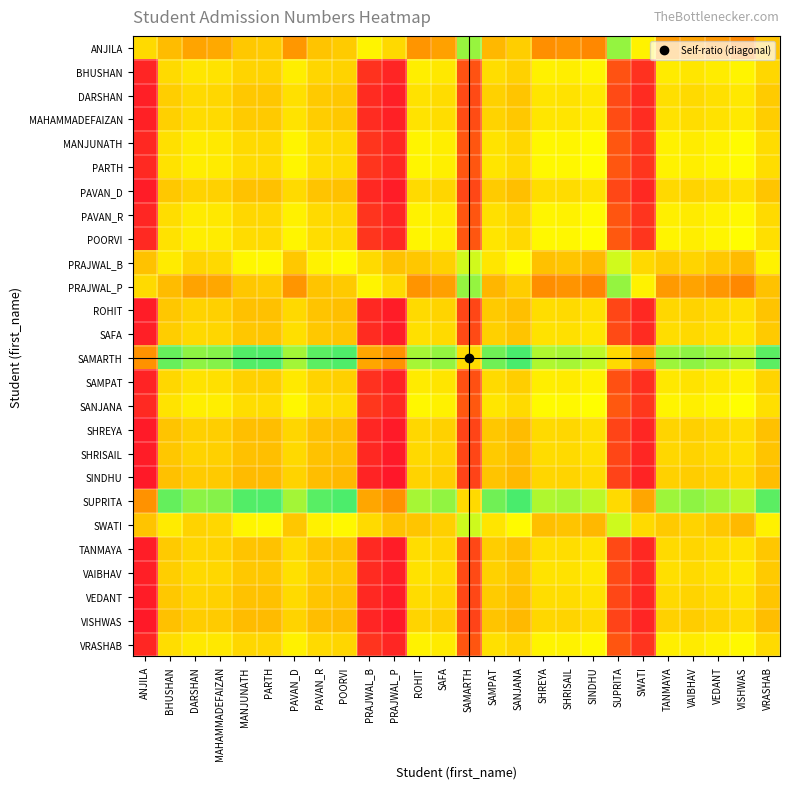

Reading left to right, what are all the values shown in this chart?

ANJILA: ANJILA=1.0	BHUSHAN=2.0	DARSHAN=2.0	MAHAMMADEFAIZAN=2.0	MANJUNATH=1.9	PARTH=1.9	PAVAN_D=2.1	PAVAN_R=2.0	POORVI=1.9	PRAJWAL_B=1.1	PRAJWAL_P=1.0	ROHIT=2.1	SAFA=2.1	SAMARTH=1.2	SAMPAT=2.0	SANJANA=1.9	SHREYA=2.1	SHRISAIL=2.1	SINDHU=2.1	SUPRITA=1.2	SWATI=1.1	TANMAYA=2.1	VAIBHAV=2.0	VEDANT=2.1	VISHWAS=2.1	VRASHAB=2.0
BHUSHAN: ANJILA=0.5	BHUSHAN=1.0	DARSHAN=1.0	MAHAMMADEFAIZAN=1.0	MANJUNATH=1.0	PARTH=1.0	PAVAN_D=1.1	PAVAN_R=1.0	POORVI=1.0	PRAJWAL_B=0.5	PRAJWAL_P=0.5	ROHIT=1.1	SAFA=1.0	SAMARTH=0.6	SAMPAT=1.0	SANJANA=1.0	SHREYA=1.1	SHRISAIL=1.1	SINDHU=1.1	SUPRITA=0.6	SWATI=0.5	TANMAYA=1.0	VAIBHAV=1.0	VEDANT=1.1	VISHWAS=1.1	VRASHAB=1.0
DARSHAN: ANJILA=0.5	BHUSHAN=1.0	DARSHAN=1.0	MAHAMMADEFAIZAN=1.0	MANJUNATH=1.0	PARTH=0.9	PAVAN_D=1.0	PAVAN_R=1.0	POORVI=0.9	PRAJWAL_B=0.5	PRAJWAL_P=0.5	ROHIT=1.0	SAFA=1.0	SAMARTH=0.6	SAMPAT=1.0	SANJANA=0.9	SHREYA=1.0	SHRISAIL=1.0	SINDHU=1.0	SUPRITA=0.6	SWATI=0.5	TANMAYA=1.0	VAIBHAV=1.0	VEDANT=1.0	VISHWAS=1.0	VRASHAB=1.0
MAHAMMADEFAIZAN: ANJILA=0.5	BHUSHAN=1.0	DARSHAN=1.0	MAHAMMADEFAIZAN=1.0	MANJUNATH=1.0	PARTH=1.0	PAVAN_D=1.0	PAVAN_R=1.0	POORVI=1.0	PRAJWAL_B=0.5	PRAJWAL_P=0.5	ROHIT=1.0	SAFA=1.0	SAMARTH=0.6	SAMPAT=1.0	SANJANA=1.0	SHREYA=1.0	SHRISAIL=1.0	SINDHU=1.0	SUPRITA=0.6	SWATI=0.5	TANMAYA=1.0	VAIBHAV=1.0	VEDANT=1.0	VISHWAS=1.0	VRASHAB=1.0
MANJUNATH: ANJILA=0.5	BHUSHAN=1.0	DARSHAN=1.1	MAHAMMADEFAIZAN=1.0	MANJUNATH=1.0	PARTH=1.0	PAVAN_D=1.1	PAVAN_R=1.0	POORVI=1.0	PRAJWAL_B=0.5	PRAJWAL_P=0.5	ROHIT=1.1	SAFA=1.1	SAMARTH=0.6	SAMPAT=1.0	SANJANA=1.0	SHREYA=1.1	SHRISAIL=1.1	SINDHU=1.1	SUPRITA=0.6	SWATI=0.5	TANMAYA=1.1	VAIBHAV=1.1	VEDANT=1.1	VISHWAS=1.1	VRASHAB=1.0
PARTH: ANJILA=0.5	BHUSHAN=1.0	DARSHAN=1.1	MAHAMMADEFAIZAN=1.0	MANJUNATH=1.0	PARTH=1.0	PAVAN_D=1.1	PAVAN_R=1.0	POORVI=1.0	PRAJWAL_B=0.6	PRAJWAL_P=0.5	ROHIT=1.1	SAFA=1.1	SAMARTH=0.6	SAMPAT=1.0	SANJANA=1.0	SHREYA=1.1	SHRISAIL=1.1	SINDHU=1.1	SUPRITA=0.6	SWATI=0.5	TANMAYA=1.1	VAIBHAV=1.1	VEDANT=1.1	VISHWAS=1.1	VRASHAB=1.0
PAVAN_D: ANJILA=0.5	BHUSHAN=1.0	DARSHAN=1.0	MAHAMMADEFAIZAN=1.0	MANJUNATH=0.9	PARTH=0.9	PAVAN_D=1.0	PAVAN_R=0.9	POORVI=0.9	PRAJWAL_B=0.5	PRAJWAL_P=0.5	ROHIT=1.0	SAFA=1.0	SAMARTH=0.6	SAMPAT=1.0	SANJANA=0.9	SHREYA=1.0	SHRISAIL=1.0	SINDHU=1.0	SUPRITA=0.6	SWATI=0.5	TANMAYA=1.0	VAIBHAV=1.0	VEDANT=1.0	VISHWAS=1.0	VRASHAB=0.9
PAVAN_R: ANJILA=0.5	BHUSHAN=1.0	DARSHAN=1.0	MAHAMMADEFAIZAN=1.0	MANJUNATH=1.0	PARTH=1.0	PAVAN_D=1.1	PAVAN_R=1.0	POORVI=1.0	PRAJWAL_B=0.5	PRAJWAL_P=0.5	ROHIT=1.1	SAFA=1.0	SAMARTH=0.6	SAMPAT=1.0	SANJANA=1.0	SHREYA=1.1	SHRISAIL=1.1	SINDHU=1.1	SUPRITA=0.6	SWATI=0.5	TANMAYA=1.1	VAIBHAV=1.0	VEDANT=1.1	VISHWAS=1.1	VRASHAB=1.0
POORVI: ANJILA=0.5	BHUSHAN=1.0	DARSHAN=1.1	MAHAMMADEFAIZAN=1.0	MANJUNATH=1.0	PARTH=1.0	PAVAN_D=1.1	PAVAN_R=1.0	POORVI=1.0	PRAJWAL_B=0.6	PRAJWAL_P=0.5	ROHIT=1.1	SAFA=1.1	SAMARTH=0.6	SAMPAT=1.0	SANJANA=1.0	SHREYA=1.1	SHRISAIL=1.1	SINDHU=1.1	SUPRITA=0.6	SWATI=0.6	TANMAYA=1.1	VAIBHAV=1.1	VEDANT=1.1	VISHWAS=1.1	VRASHAB=1.0
PRAJWAL_B: ANJILA=0.9	BHUSHAN=1.9	DARSHAN=1.9	MAHAMMADEFAIZAN=1.9	MANJUNATH=1.8	PARTH=1.8	PAVAN_D=1.9	PAVAN_R=1.8	POORVI=1.8	PRAJWAL_B=1.0	PRAJWAL_P=0.9	ROHIT=2.0	SAFA=1.9	SAMARTH=1.2	SAMPAT=1.9	SANJANA=1.8	SHREYA=2.0	SHRISAIL=2.0	SINDHU=2.0	SUPRITA=1.2	SWATI=1.0	TANMAYA=1.9	VAIBHAV=1.9	VEDANT=1.9	VISHWAS=2.0	VRASHAB=1.8
PRAJWAL_P: ANJILA=1.0	BHUSHAN=2.0	DARSHAN=2.0	MAHAMMADEFAIZAN=2.0	MANJUNATH=2.0	PARTH=1.9	PAVAN_D=2.1	PAVAN_R=2.0	POORVI=1.9	PRAJWAL_B=1.1	PRAJWAL_P=1.0	ROHIT=2.1	SAFA=2.1	SAMARTH=1.2	SAMPAT=2.0	SANJANA=1.9	SHREYA=2.1	SHRISAIL=2.1	SINDHU=2.1	SUPRITA=1.2	SWATI=1.1	TANMAYA=2.1	VAIBHAV=2.1	VEDANT=2.1	VISHWAS=2.1	VRASHAB=2.0
ROHIT: ANJILA=0.5	BHUSHAN=0.9	DARSHAN=1.0	MAHAMMADEFAIZAN=1.0	MANJUNATH=0.9	PARTH=0.9	PAVAN_D=1.0	PAVAN_R=0.9	POORVI=0.9	PRAJWAL_B=0.5	PRAJWAL_P=0.5	ROHIT=1.0	SAFA=1.0	SAMARTH=0.6	SAMPAT=1.0	SANJANA=0.9	SHREYA=1.0	SHRISAIL=1.0	SINDHU=1.0	SUPRITA=0.6	SWATI=0.5	TANMAYA=1.0	VAIBHAV=1.0	VEDANT=1.0	VISHWAS=1.0	VRASHAB=0.9
SAFA: ANJILA=0.5	BHUSHAN=1.0	DARSHAN=1.0	MAHAMMADEFAIZAN=1.0	MANJUNATH=0.9	PARTH=0.9	PAVAN_D=1.0	PAVAN_R=1.0	POORVI=0.9	PRAJWAL_B=0.5	PRAJWAL_P=0.5	ROHIT=1.0	SAFA=1.0	SAMARTH=0.6	SAMPAT=1.0	SANJANA=0.9	SHREYA=1.0	SHRISAIL=1.0	SINDHU=1.0	SUPRITA=0.6	SWATI=0.5	TANMAYA=1.0	VAIBHAV=1.0	VEDANT=1.0	VISHWAS=1.0	VRASHAB=1.0
SAMARTH: ANJILA=0.8	BHUSHAN=1.6	DARSHAN=1.6	MAHAMMADEFAIZAN=1.6	MANJUNATH=1.6	PARTH=1.6	PAVAN_D=1.7	PAVAN_R=1.6	POORVI=1.6	PRAJWAL_B=0.9	PRAJWAL_P=0.8	ROHIT=1.7	SAFA=1.7	SAMARTH=1.0	SAMPAT=1.6	SANJANA=1.6	SHREYA=1.7	SHRISAIL=1.7	SINDHU=1.7	SUPRITA=1.0	SWATI=0.9	TANMAYA=1.7	VAIBHAV=1.6	VEDANT=1.7	VISHWAS=1.7	VRASHAB=1.6
SAMPAT: ANJILA=0.5	BHUSHAN=1.0	DARSHAN=1.0	MAHAMMADEFAIZAN=1.0	MANJUNATH=1.0	PARTH=1.0	PAVAN_D=1.0	PAVAN_R=1.0	POORVI=1.0	PRAJWAL_B=0.5	PRAJWAL_P=0.5	ROHIT=1.0	SAFA=1.0	SAMARTH=0.6	SAMPAT=1.0	SANJANA=1.0	SHREYA=1.1	SHRISAIL=1.0	SINDHU=1.1	SUPRITA=0.6	SWATI=0.5	TANMAYA=1.0	VAIBHAV=1.0	VEDANT=1.0	VISHWAS=1.1	VRASHAB=1.0
SANJANA: ANJILA=0.5	BHUSHAN=1.0	DARSHAN=1.1	MAHAMMADEFAIZAN=1.1	MANJUNATH=1.0	PARTH=1.0	PAVAN_D=1.1	PAVAN_R=1.0	POORVI=1.0	PRAJWAL_B=0.6	PRAJWAL_P=0.5	ROHIT=1.1	SAFA=1.1	SAMARTH=0.6	SAMPAT=1.0	SANJANA=1.0	SHREYA=1.1	SHRISAIL=1.1	SINDHU=1.1	SUPRITA=0.6	SWATI=0.6	TANMAYA=1.1	VAIBHAV=1.1	VEDANT=1.1	VISHWAS=1.1	VRASHAB=1.0
SHREYA: ANJILA=0.5	BHUSHAN=0.9	DARSHAN=1.0	MAHAMMADEFAIZAN=1.0	MANJUNATH=0.9	PARTH=0.9	PAVAN_D=1.0	PAVAN_R=0.9	POORVI=0.9	PRAJWAL_B=0.5	PRAJWAL_P=0.5	ROHIT=1.0	SAFA=1.0	SAMARTH=0.6	SAMPAT=0.9	SANJANA=0.9	SHREYA=1.0	SHRISAIL=1.0	SINDHU=1.0	SUPRITA=0.6	SWATI=0.5	TANMAYA=1.0	VAIBHAV=1.0	VEDANT=1.0	VISHWAS=1.0	VRASHAB=0.9
SHRISAIL: ANJILA=0.5	BHUSHAN=0.9	DARSHAN=1.0	MAHAMMADEFAIZAN=1.0	MANJUNATH=0.9	PARTH=0.9	PAVAN_D=1.0	PAVAN_R=0.9	POORVI=0.9	PRAJWAL_B=0.5	PRAJWAL_P=0.5	ROHIT=1.0	SAFA=1.0	SAMARTH=0.6	SAMPAT=1.0	SANJANA=0.9	SHREYA=1.0	SHRISAIL=1.0	SINDHU=1.0	SUPRITA=0.6	SWATI=0.5	TANMAYA=1.0	VAIBHAV=1.0	VEDANT=1.0	VISHWAS=1.0	VRASHAB=0.9
SINDHU: ANJILA=0.5	BHUSHAN=0.9	DARSHAN=1.0	MAHAMMADEFAIZAN=1.0	MANJUNATH=0.9	PARTH=0.9	PAVAN_D=1.0	PAVAN_R=0.9	POORVI=0.9	PRAJWAL_B=0.5	PRAJWAL_P=0.5	ROHIT=1.0	SAFA=1.0	SAMARTH=0.6	SAMPAT=0.9	SANJANA=0.9	SHREYA=1.0	SHRISAIL=1.0	SINDHU=1.0	SUPRITA=0.6	SWATI=0.5	TANMAYA=1.0	VAIBHAV=1.0	VEDANT=1.0	VISHWAS=1.0	VRASHAB=0.9
SUPRITA: ANJILA=0.8	BHUSHAN=1.6	DARSHAN=1.6	MAHAMMADEFAIZAN=1.6	MANJUNATH=1.6	PARTH=1.6	PAVAN_D=1.7	PAVAN_R=1.6	POORVI=1.6	PRAJWAL_B=0.9	PRAJWAL_P=0.8	ROHIT=1.7	SAFA=1.6	SAMARTH=1.0	SAMPAT=1.6	SANJANA=1.6	SHREYA=1.7	SHRISAIL=1.7	SINDHU=1.7	SUPRITA=1.0	SWATI=0.9	TANMAYA=1.7	VAIBHAV=1.6	VEDANT=1.7	VISHWAS=1.7	VRASHAB=1.6
SWATI: ANJILA=0.9	BHUSHAN=1.9	DARSHAN=1.9	MAHAMMADEFAIZAN=1.9	MANJUNATH=1.8	PARTH=1.8	PAVAN_D=2.0	PAVAN_R=1.8	POORVI=1.8	PRAJWAL_B=1.0	PRAJWAL_P=0.9	ROHIT=2.0	SAFA=1.9	SAMARTH=1.2	SAMPAT=1.9	SANJANA=1.8	SHREYA=2.0	SHRISAIL=2.0	SINDHU=2.0	SUPRITA=1.2	SWATI=1.0	TANMAYA=1.9	VAIBHAV=1.9	VEDANT=2.0	VISHWAS=2.0	VRASHAB=1.8
TANMAYA: ANJILA=0.5	BHUSHAN=1.0	DARSHAN=1.0	MAHAMMADEFAIZAN=1.0	MANJUNATH=0.9	PARTH=0.9	PAVAN_D=1.0	PAVAN_R=0.9	POORVI=0.9	PRAJWAL_B=0.5	PRAJWAL_P=0.5	ROHIT=1.0	SAFA=1.0	SAMARTH=0.6	SAMPAT=1.0	SANJANA=0.9	SHREYA=1.0	SHRISAIL=1.0	SINDHU=1.0	SUPRITA=0.6	SWATI=0.5	TANMAYA=1.0	VAIBHAV=1.0	VEDANT=1.0	VISHWAS=1.0	VRASHAB=0.9
VAIBHAV: ANJILA=0.5	BHUSHAN=1.0	DARSHAN=1.0	MAHAMMADEFAIZAN=1.0	MANJUNATH=1.0	PARTH=0.9	PAVAN_D=1.0	PAVAN_R=1.0	POORVI=0.9	PRAJWAL_B=0.5	PRAJWAL_P=0.5	ROHIT=1.0	SAFA=1.0	SAMARTH=0.6	SAMPAT=1.0	SANJANA=0.9	SHREYA=1.0	SHRISAIL=1.0	SINDHU=1.0	SUPRITA=0.6	SWATI=0.5	TANMAYA=1.0	VAIBHAV=1.0	VEDANT=1.0	VISHWAS=1.0	VRASHAB=1.0
VEDANT: ANJILA=0.5	BHUSHAN=1.0	DARSHAN=1.0	MAHAMMADEFAIZAN=1.0	MANJUNATH=0.9	PARTH=0.9	PAVAN_D=1.0	PAVAN_R=0.9	POORVI=0.9	PRAJWAL_B=0.5	PRAJWAL_P=0.5	ROHIT=1.0	SAFA=1.0	SAMARTH=0.6	SAMPAT=1.0	SANJANA=0.9	SHREYA=1.0	SHRISAIL=1.0	SINDHU=1.0	SUPRITA=0.6	SWATI=0.5	TANMAYA=1.0	VAIBHAV=1.0	VEDANT=1.0	VISHWAS=1.0	VRASHAB=0.9
VISHWAS: ANJILA=0.5	BHUSHAN=0.9	DARSHAN=1.0	MAHAMMADEFAIZAN=1.0	MANJUNATH=0.9	PARTH=0.9	PAVAN_D=1.0	PAVAN_R=0.9	POORVI=0.9	PRAJWAL_B=0.5	PRAJWAL_P=0.5	ROHIT=1.0	SAFA=1.0	SAMARTH=0.6	SAMPAT=0.9	SANJANA=0.9	SHREYA=1.0	SHRISAIL=1.0	SINDHU=1.0	SUPRITA=0.6	SWATI=0.5	TANMAYA=1.0	VAIBHAV=1.0	VEDANT=1.0	VISHWAS=1.0	VRASHAB=0.9
VRASHAB: ANJILA=0.5	BHUSHAN=1.0	DARSHAN=1.0	MAHAMMADEFAIZAN=1.0	MANJUNATH=1.0	PARTH=1.0	PAVAN_D=1.1	PAVAN_R=1.0	POORVI=1.0	PRAJWAL_B=0.5	PRAJWAL_P=0.5	ROHIT=1.1	SAFA=1.0	SAMARTH=0.6	SAMPAT=1.0	SANJANA=1.0	SHREYA=1.1	SHRISAIL=1.1	SINDHU=1.1	SUPRITA=0.6	SWATI=0.5	TANMAYA=1.1	VAIBHAV=1.0	VEDANT=1.1	VISHWAS=1.1	VRASHAB=1.0